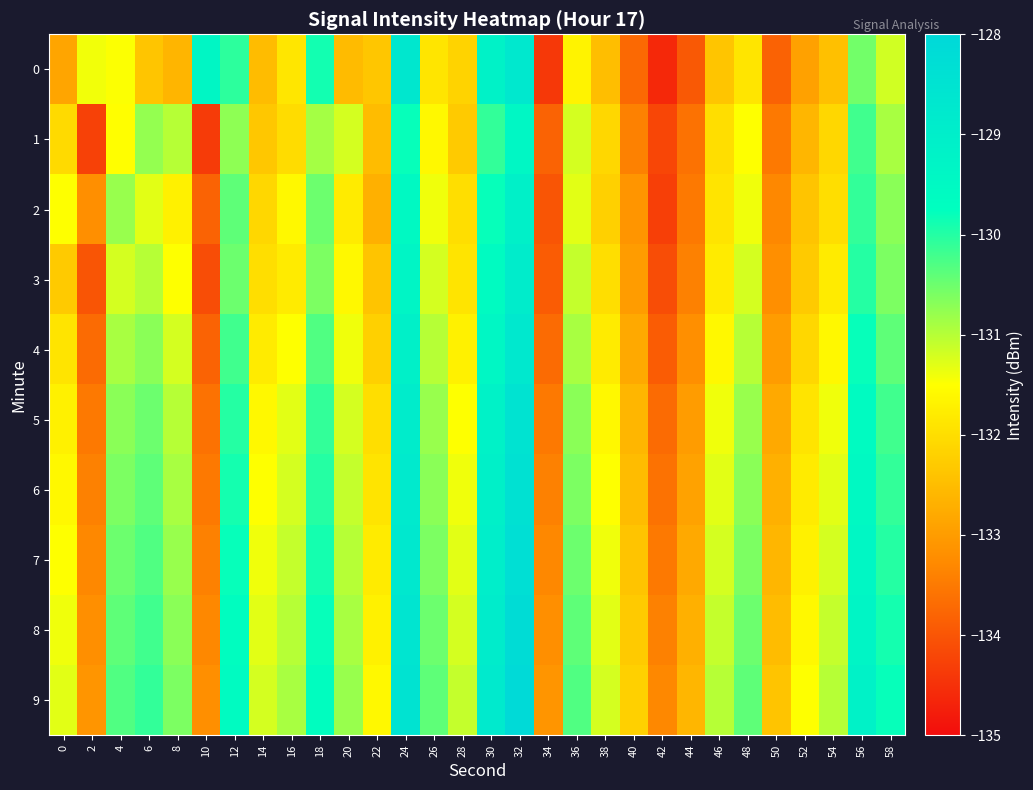

Rank the series by their maximum value, from lowest to highest.

1, 2, 3, 4, 0, 5, 6, 7, 8, 9